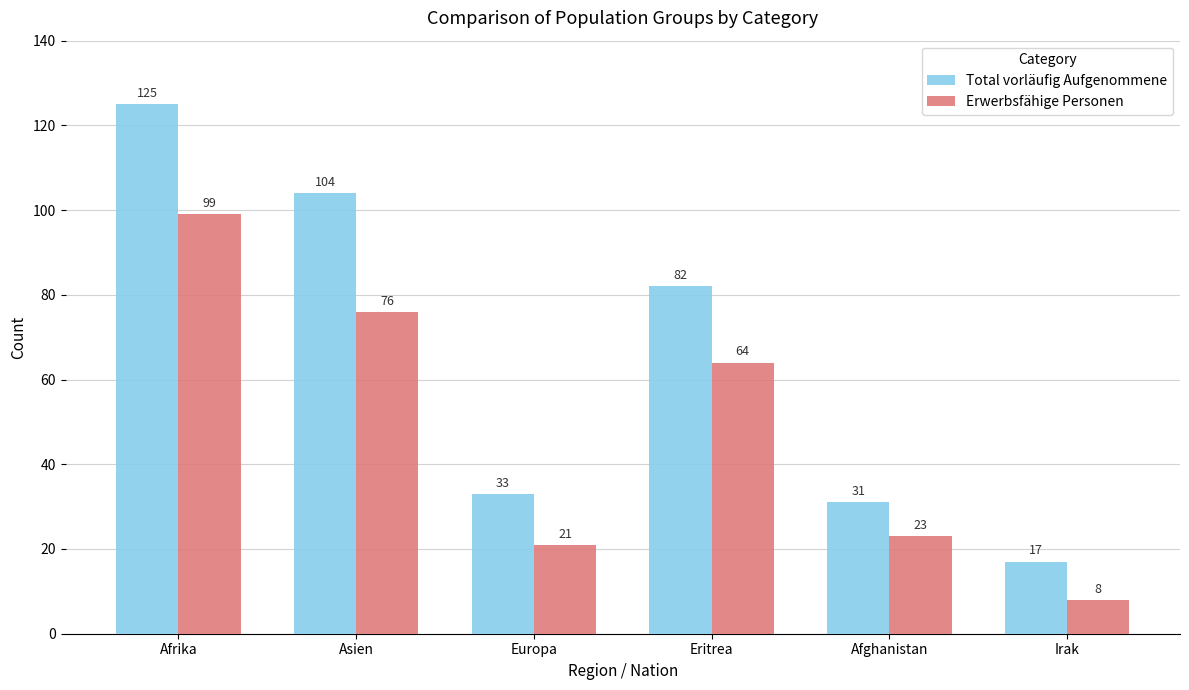

What is the greatest value displayed?

125